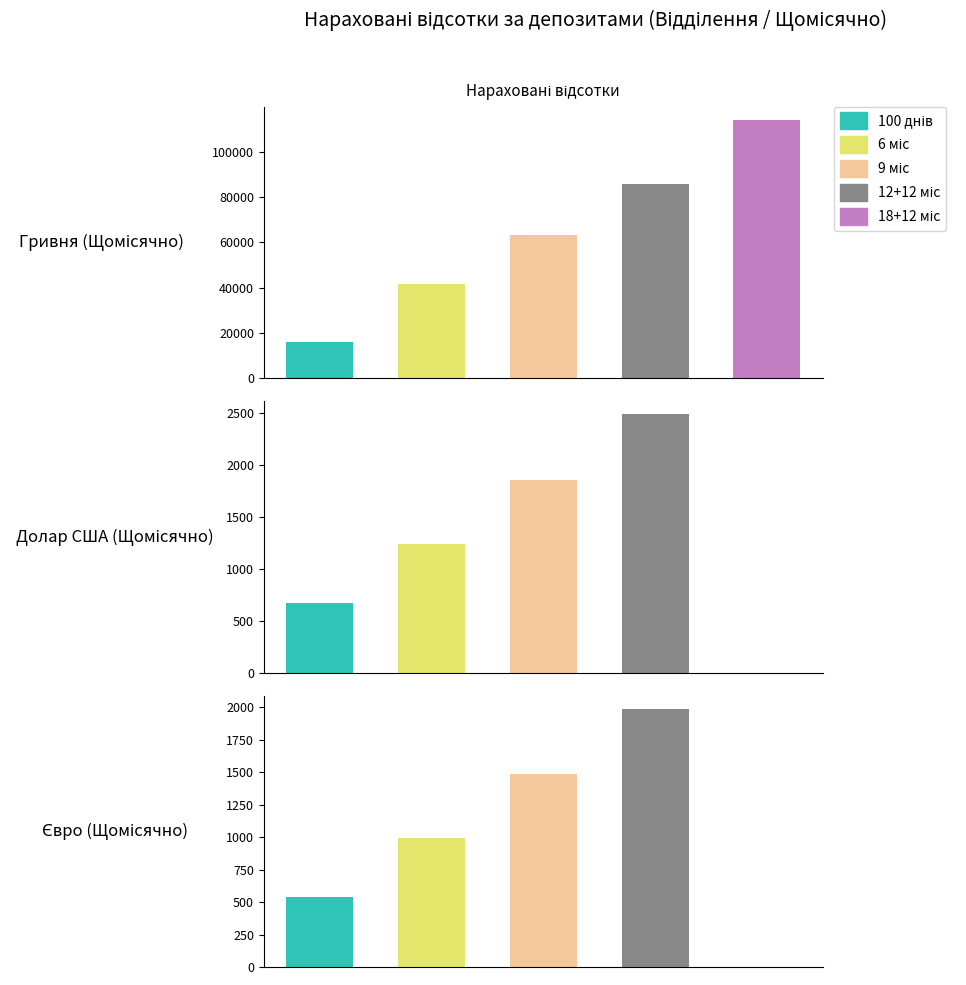

List the labels in order of 9 міс value, smallest first.

Євро (Щомісячно), Долар США (Щомісячно), Гривня (Щомісячно)